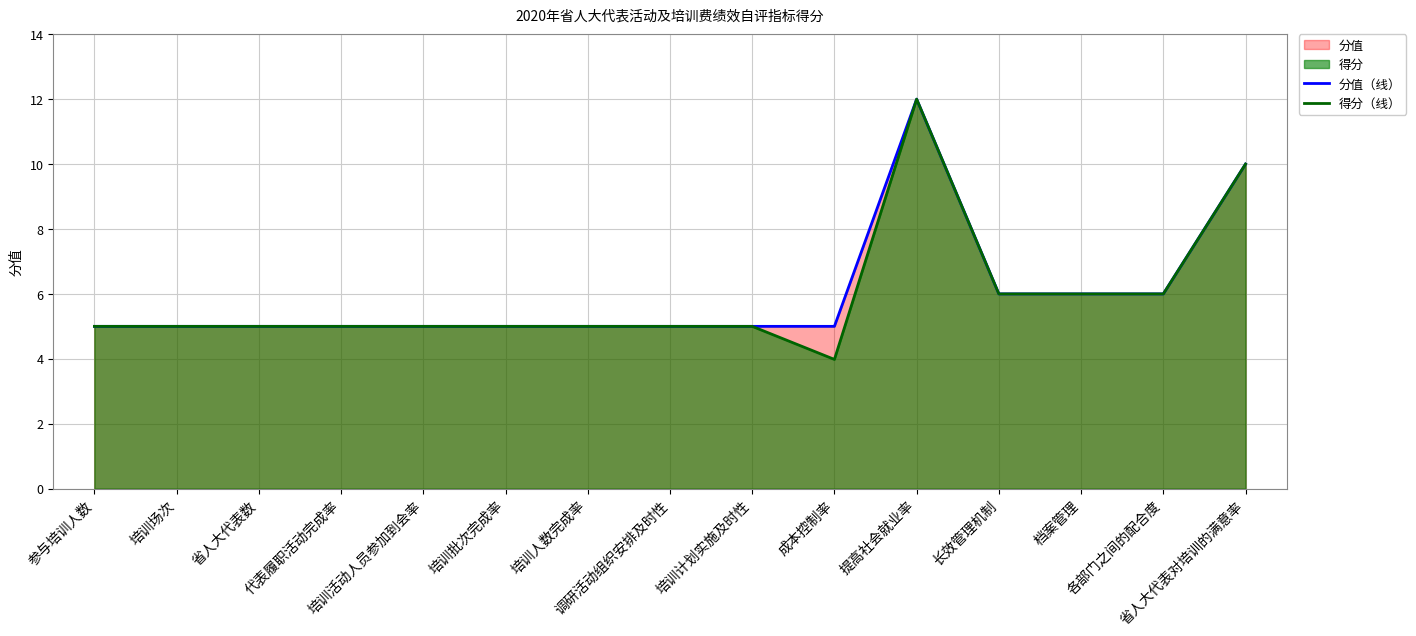

List the series in order of their peak value, highest first.

分值（线）, 得分（线）